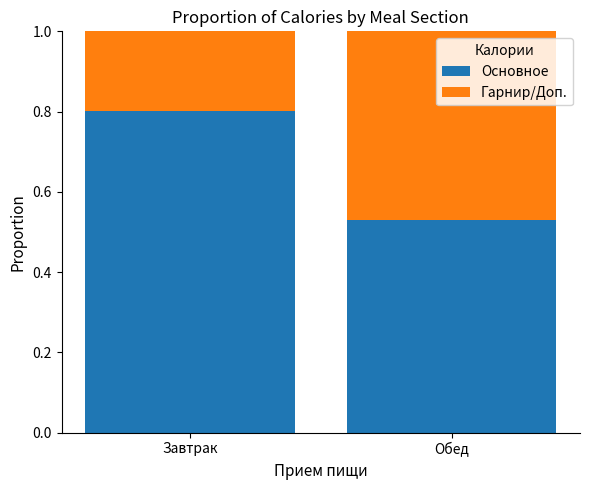

What is the total value across all series at Обед?

1.0